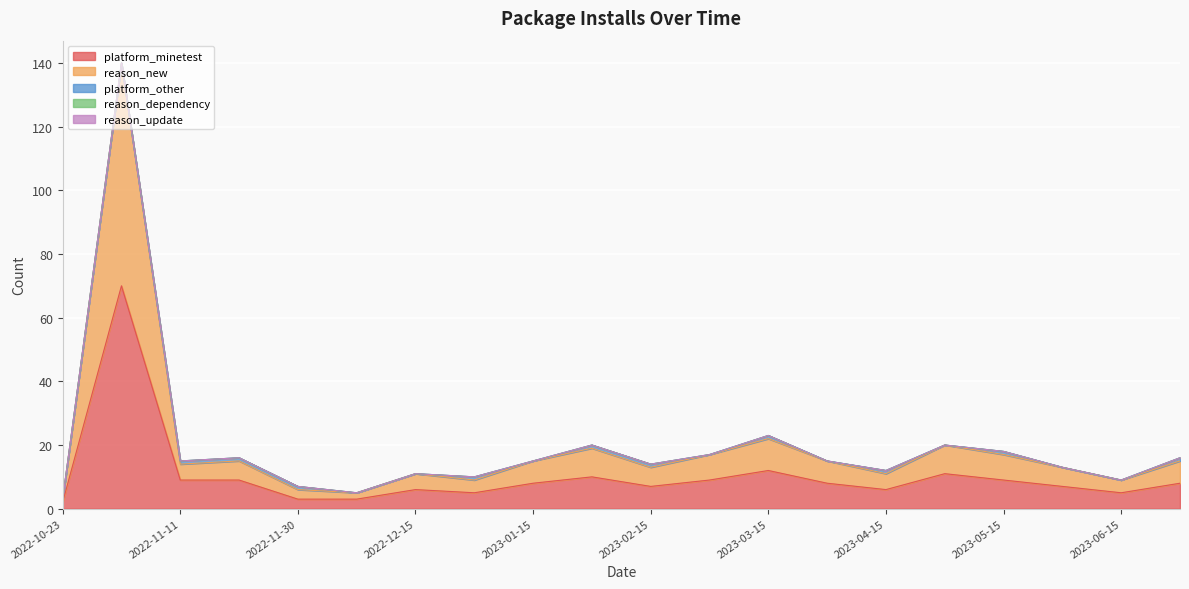

What position from the left is 2022-11-25?

4